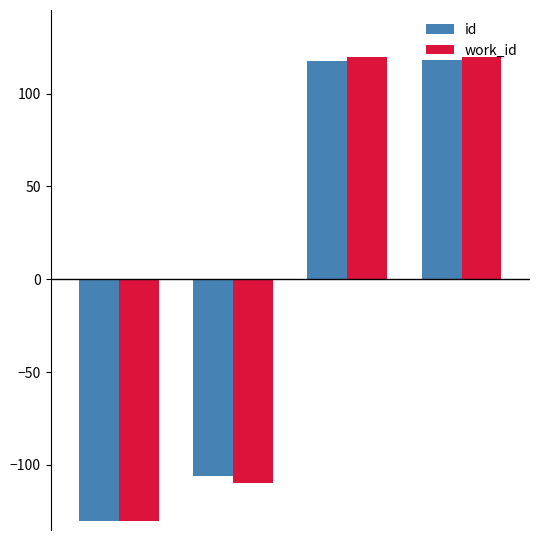

What is the difference between the maximum and minimum values in the work_id series?

249.7